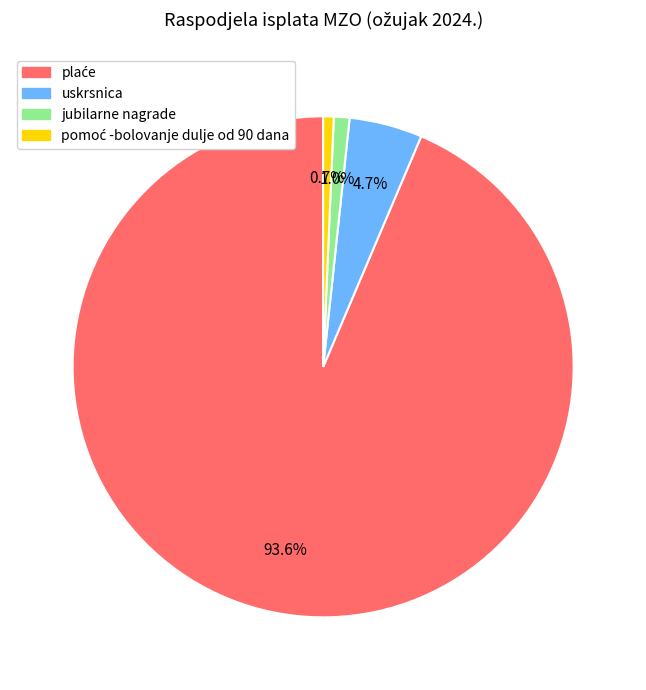

Is there any slice that represents more than half of the pie?

Yes